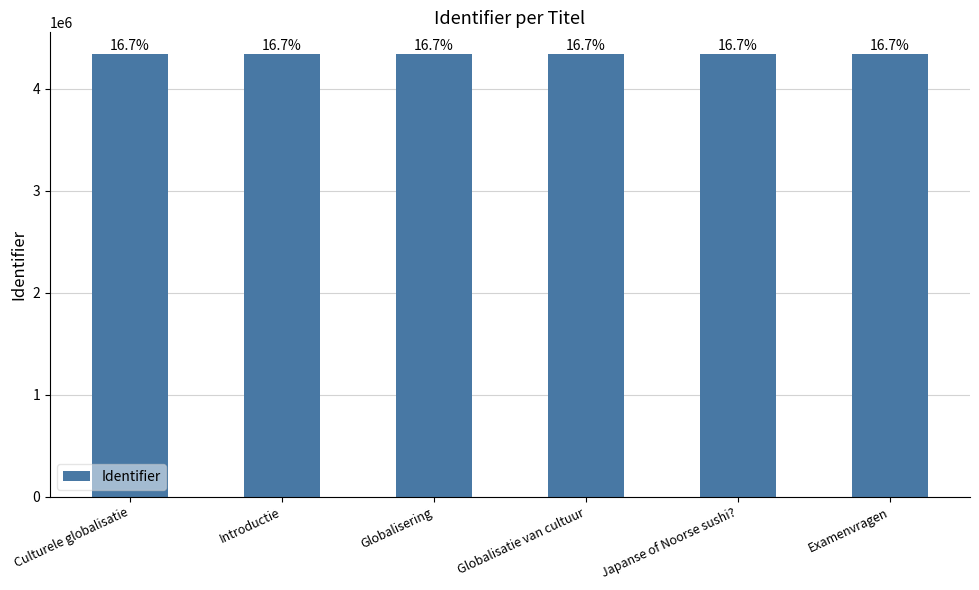

Are the bars horizontal?

No